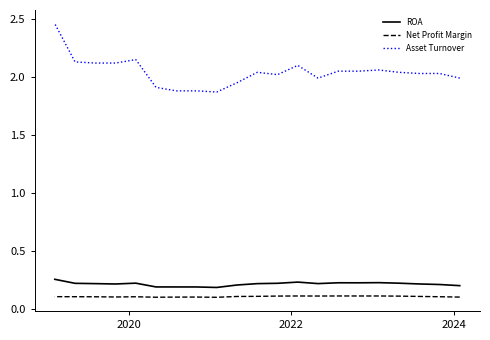

What is the maximum value for ROA?

0.3